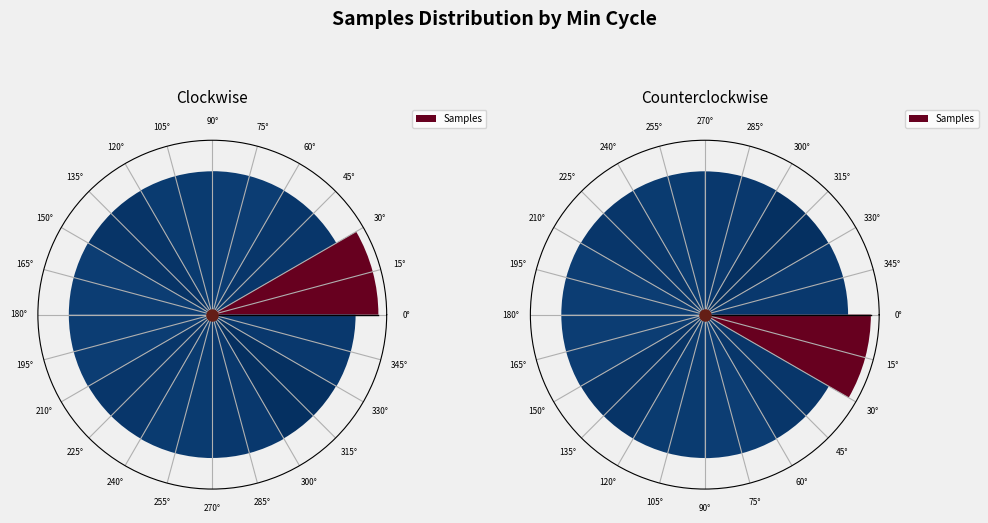

Between 0° and 135°, which is larger?

0°